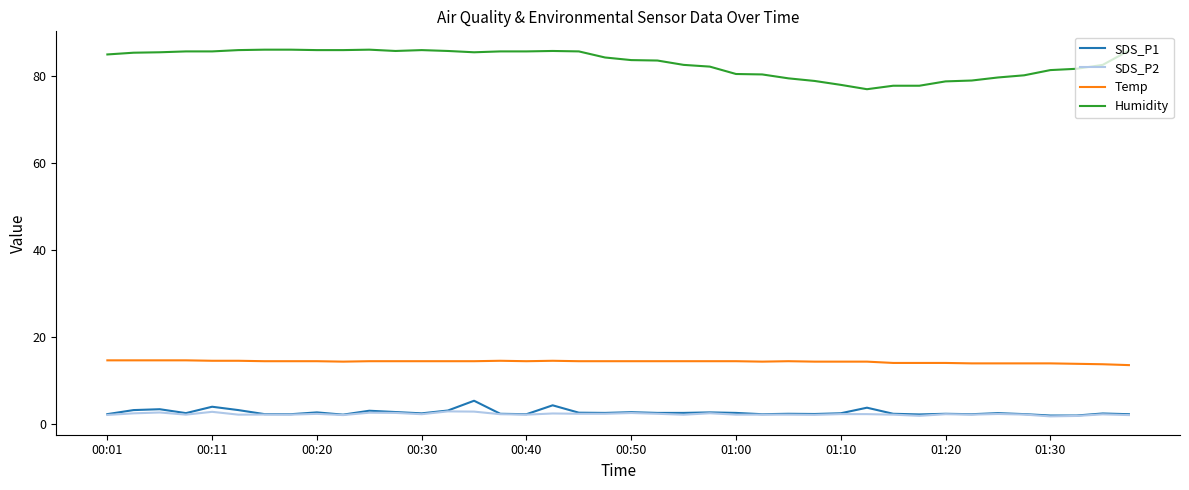

True or false: SDS_P2 and Humidity cross at least once.

False